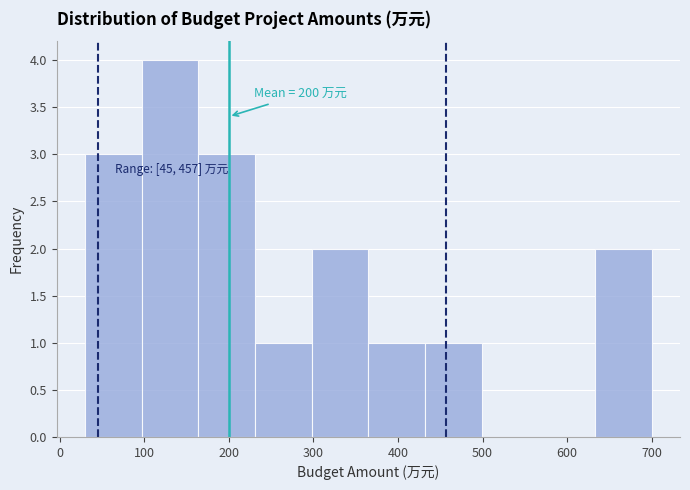

Over which range of the x-axis is the bar tallest?

97 to 164